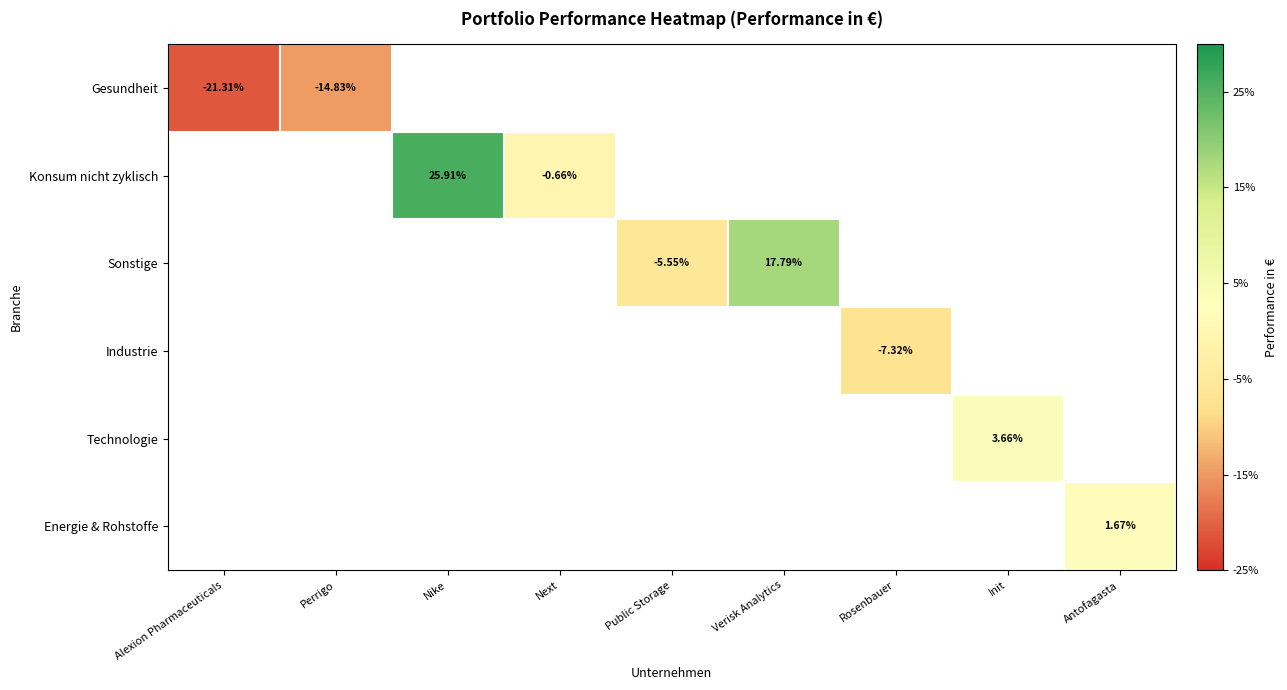

At which label is Gesundheit closest to 0?

Perrigo